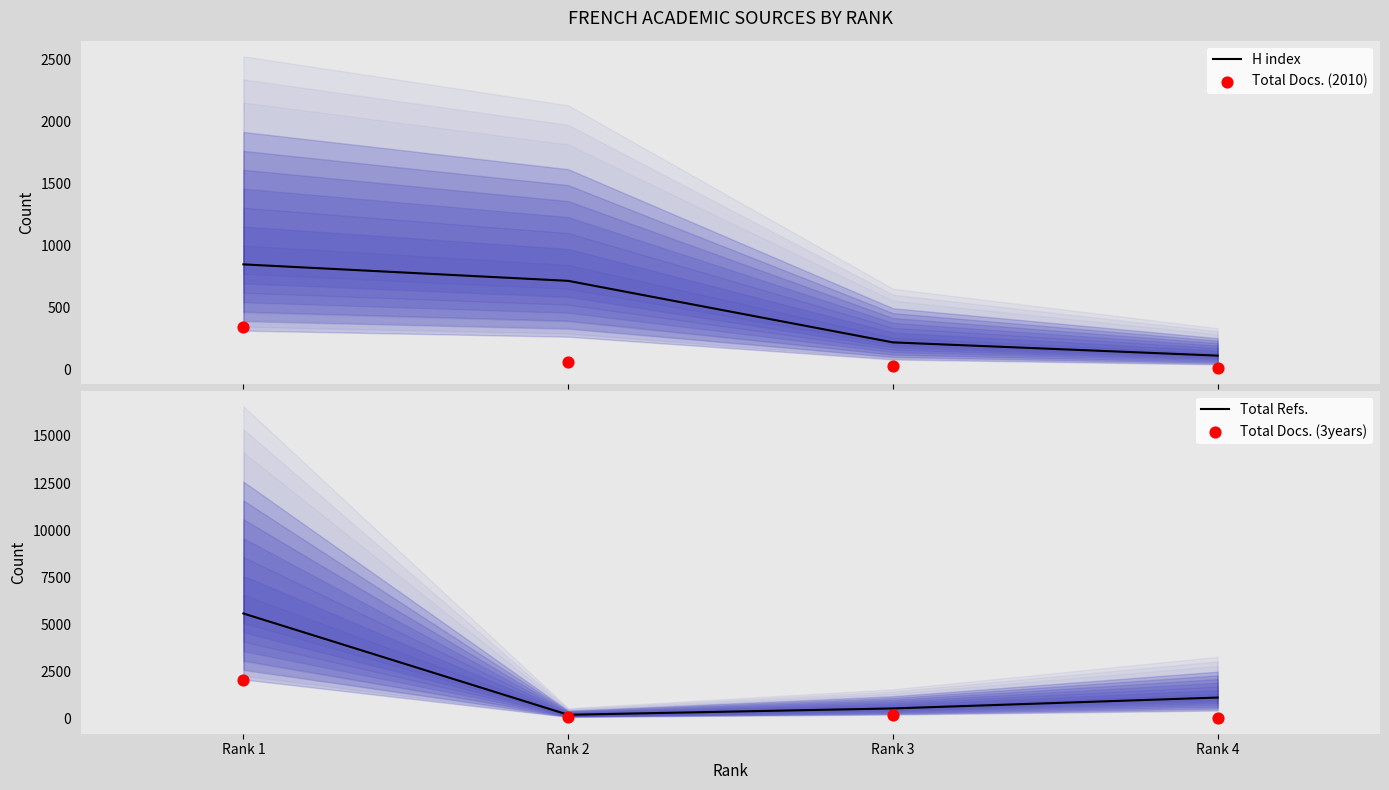

Which series has the widest spread of Y values?

Total Refs.